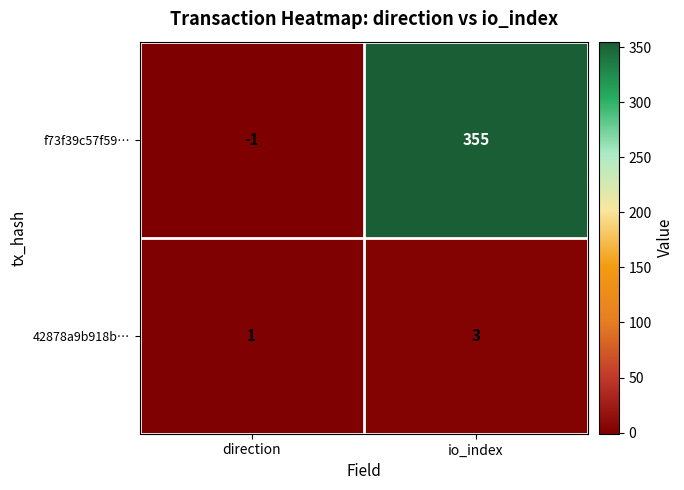

List the labels in order of 42878a9b918b… value, smallest first.

direction, io_index